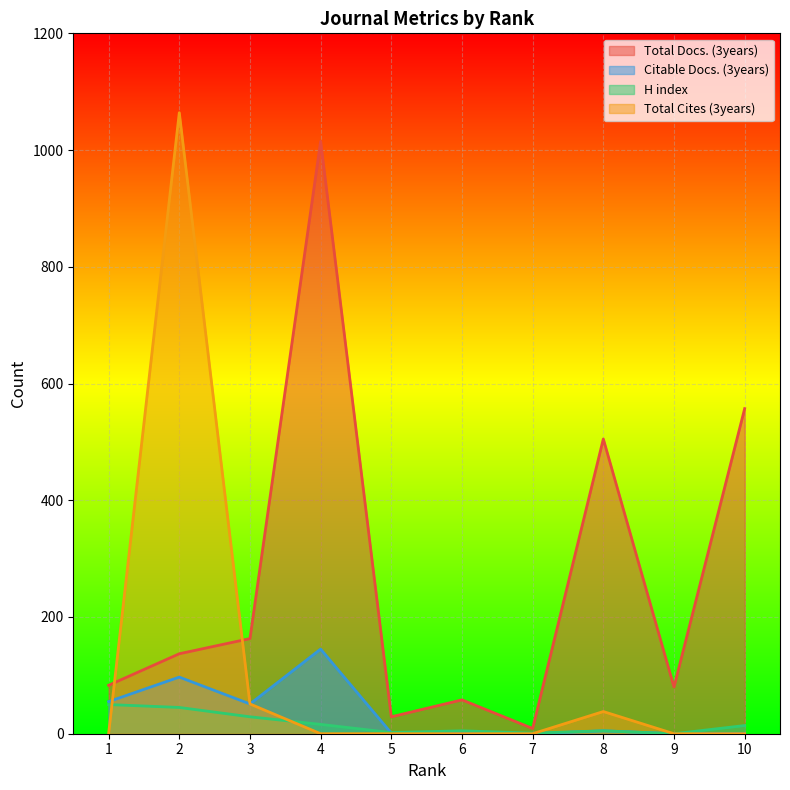

Rank the categories by H index value from lowest to highest.

9, 7, 5, 6, 8, 10, 4, 3, 2, 1